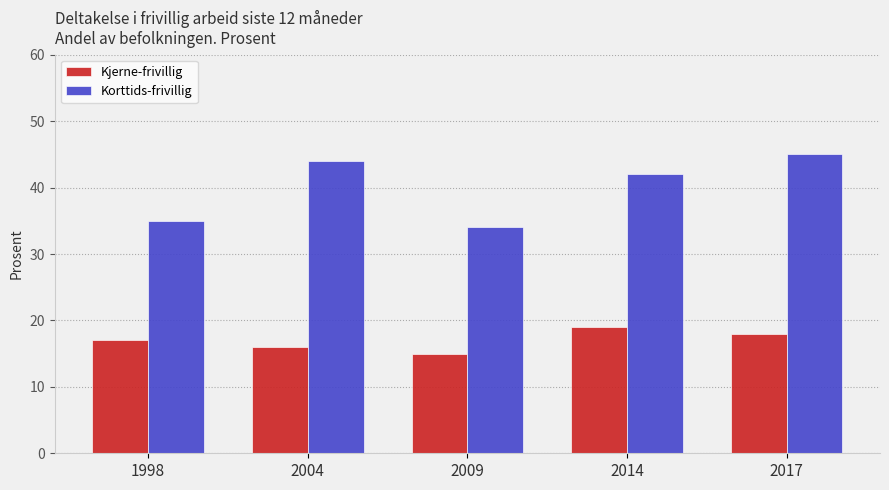

Which category has the lowest value across all series?

2009